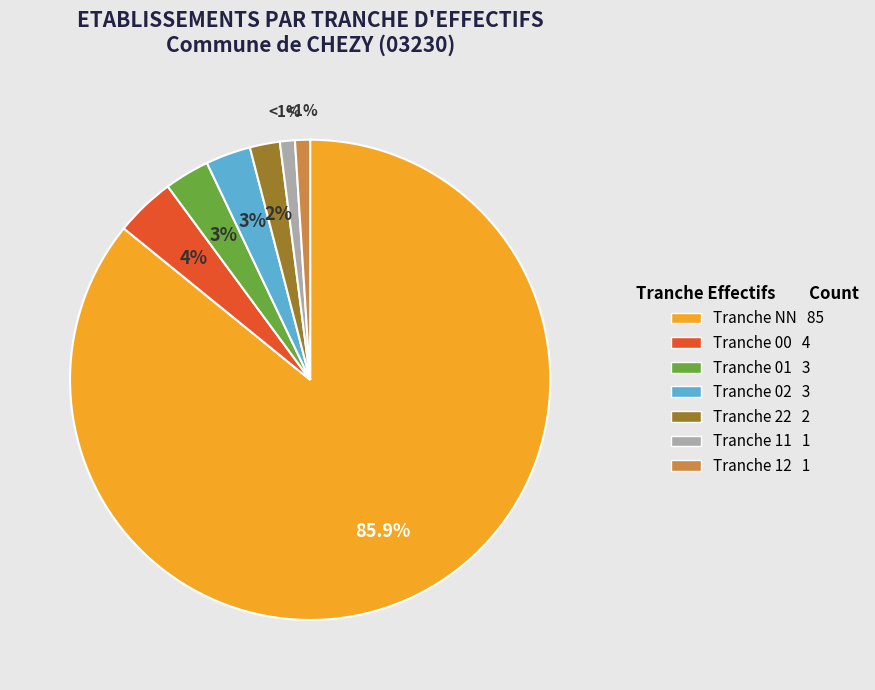

To the nearest percent, what is the difference between the largest and smallest slice percentages?

85%